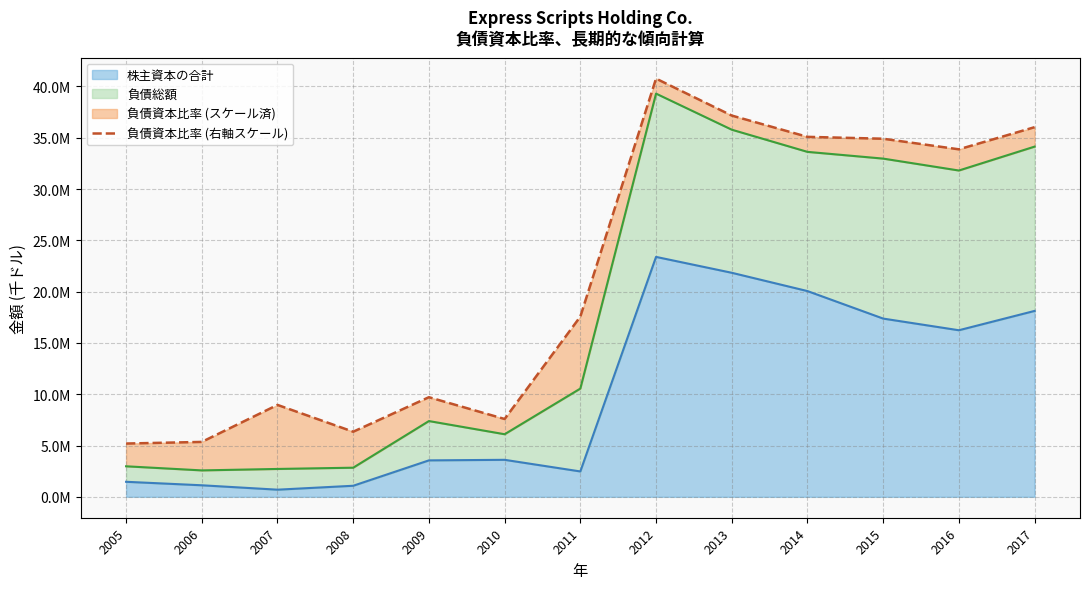

Between 2017 and 2010, which is larger?

2017